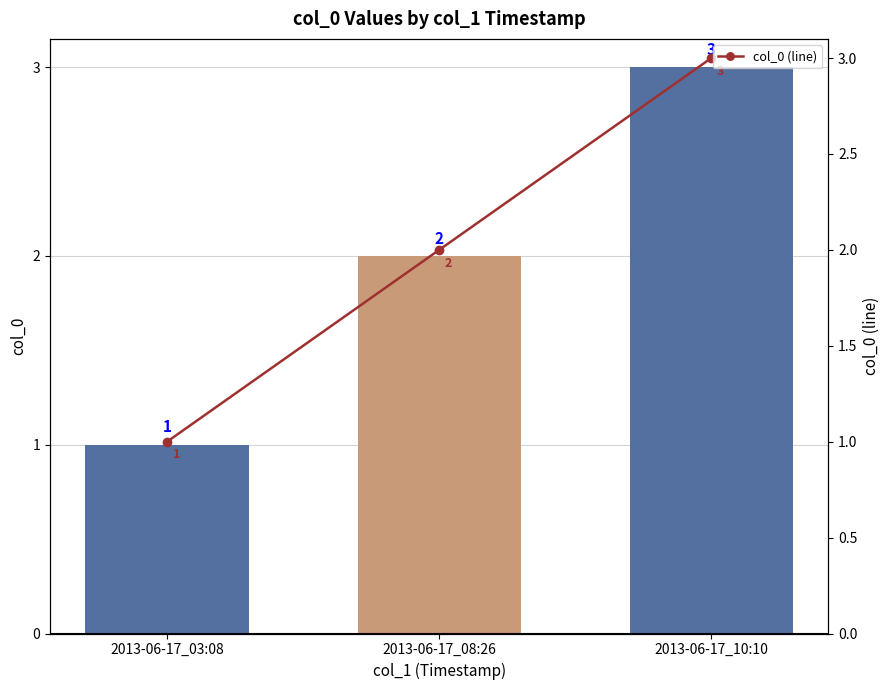

Reading left to right, what are all the values shown in this chart?

col_0: 1	2	3
col_0 (line): 1	2	3